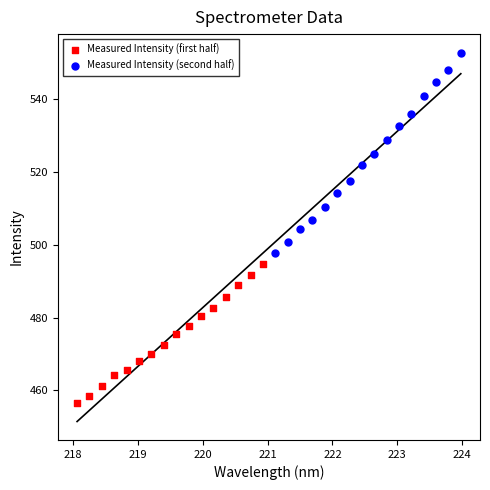

Which series contains the highest Y value?

Measured Intensity (second half)